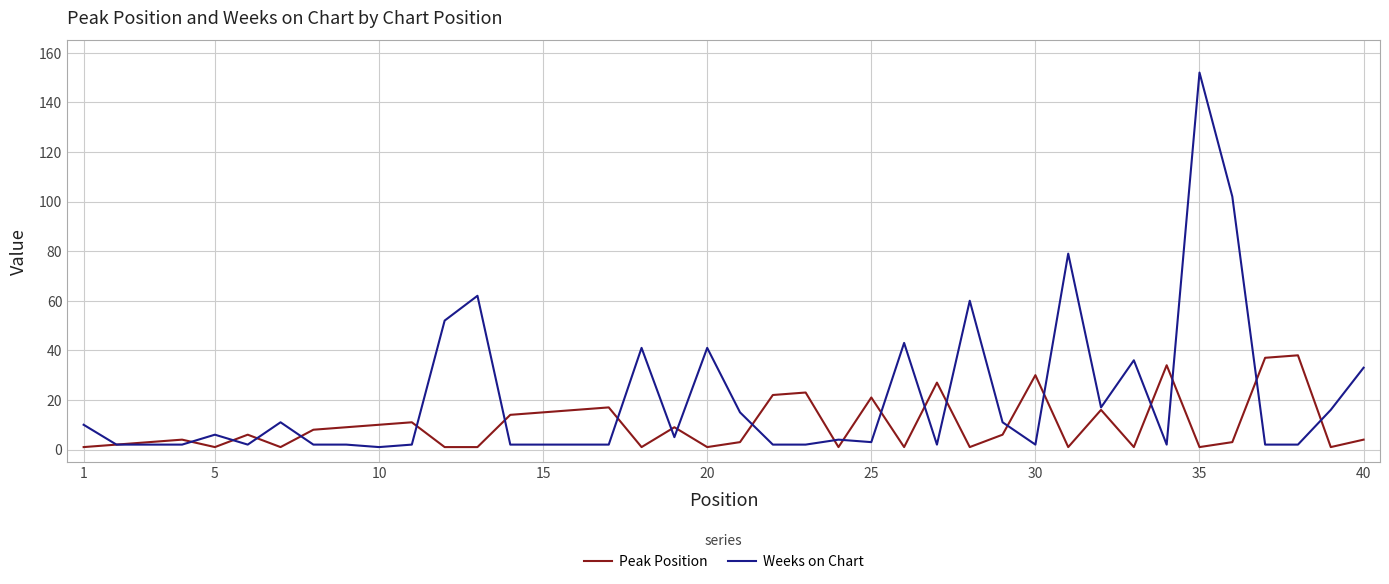

List the series in order of their overall mean, highest first.

Weeks on Chart, Peak Position